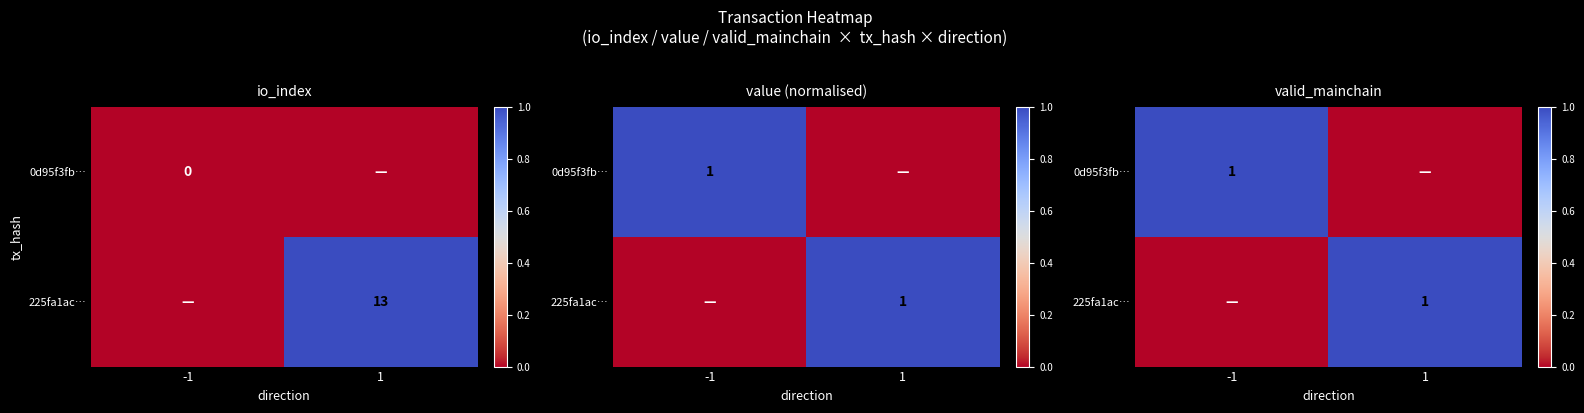

Rank the series by their maximum value, from lowest to highest.

0d95f3fb…, 225fa1ac…